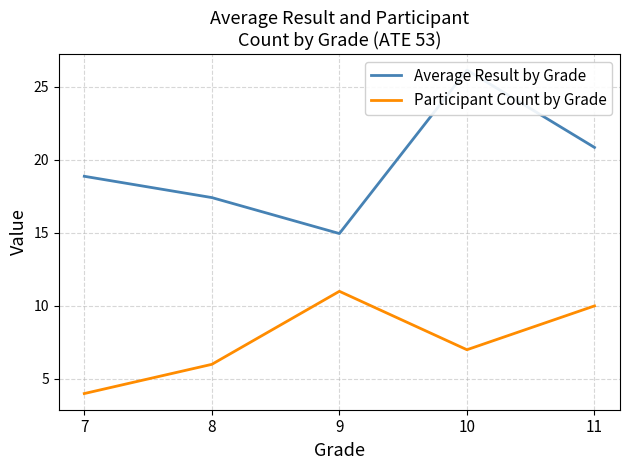

What is the value of the Average Result by Grade point at the 2nd from the left?

17.4